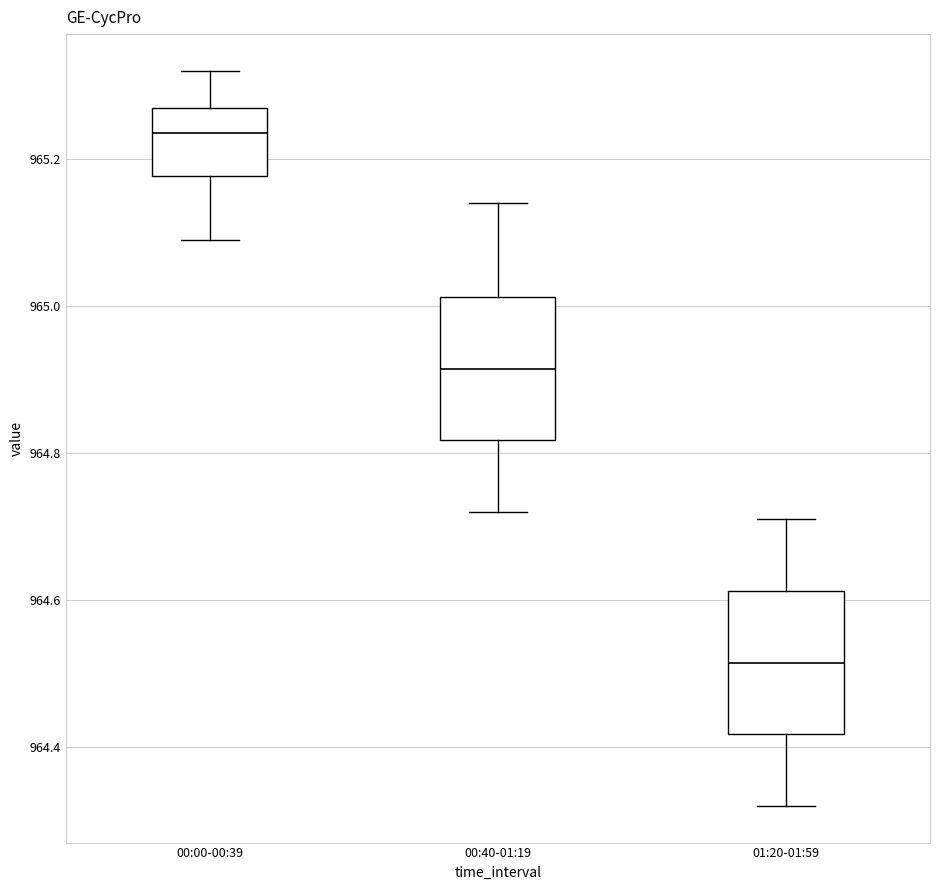

Reading left to right, read every box against the y-axis: the position of its median line, the range the box covers, and the ends of its whiskers. The values are not printed on the chart, so give them approximately, as read against the axis.

00:00-00:39: median 965.24, box 965.18 to 965.28, whiskers 965.10 to 965.32
00:40-01:19: median 964.92, box 964.82 to 965.02, whiskers 964.72 to 965.14
01:20-01:59: median 964.52, box 964.42 to 964.62, whiskers 964.32 to 964.72